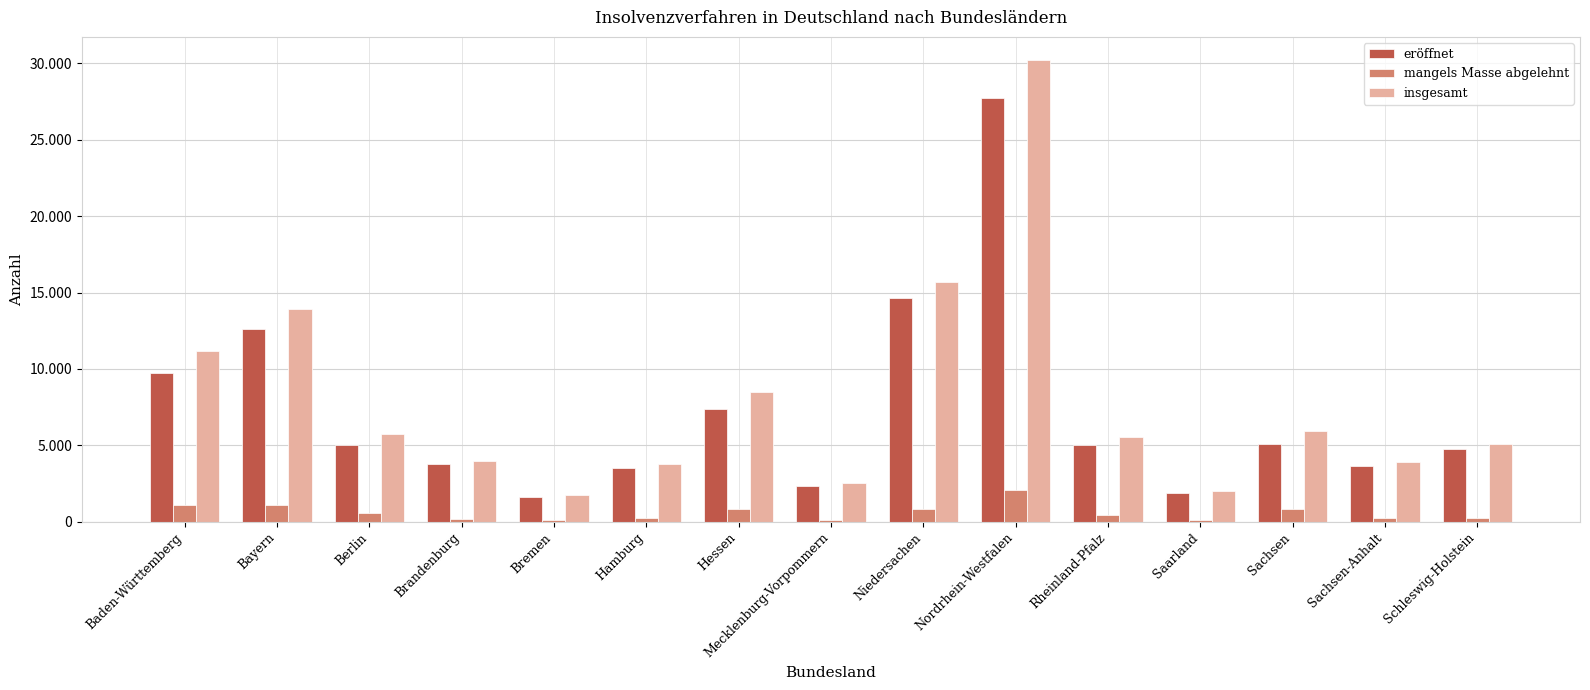

Reading right to left, transcribe all the data shown in this chart.

eröffnet: 4745	3637	5094	1853	4995	27720	14648	2343	7403	3521	1596	3760	5011	12617	9707
mangels Masse abgelehnt: 256	247	823	134	440	2098	793	125	849	236	121	182	595	1114	1076
insgesamt: 5067	3925	5929	2001	5539	30228	15666	2509	8500	3772	1737	3969	5746	13925	11153